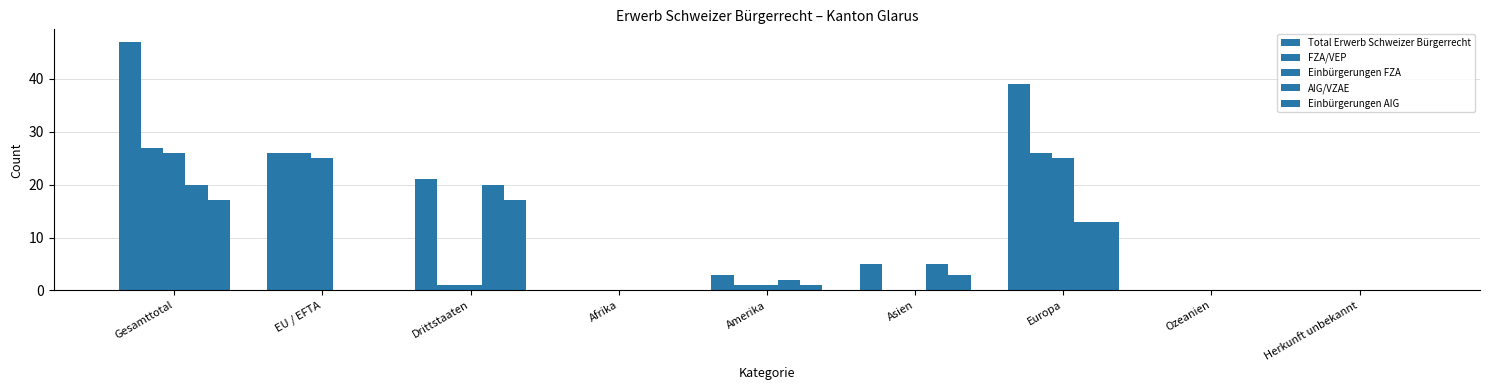

Reading left to right, transcribe all the data shown in this chart.

Total Erwerb Schweizer Bürgerrecht: 47	26	21	0	3	5	39	0	0
FZA/VEP: 27	26	1	0	1	0	26	0	0
Einbürgerungen FZA: 26	25	1	0	1	0	25	0	0
AIG/VZAE: 20	0	20	0	2	5	13	0	0
Einbürgerungen AIG: 17	0	17	0	1	3	13	0	0